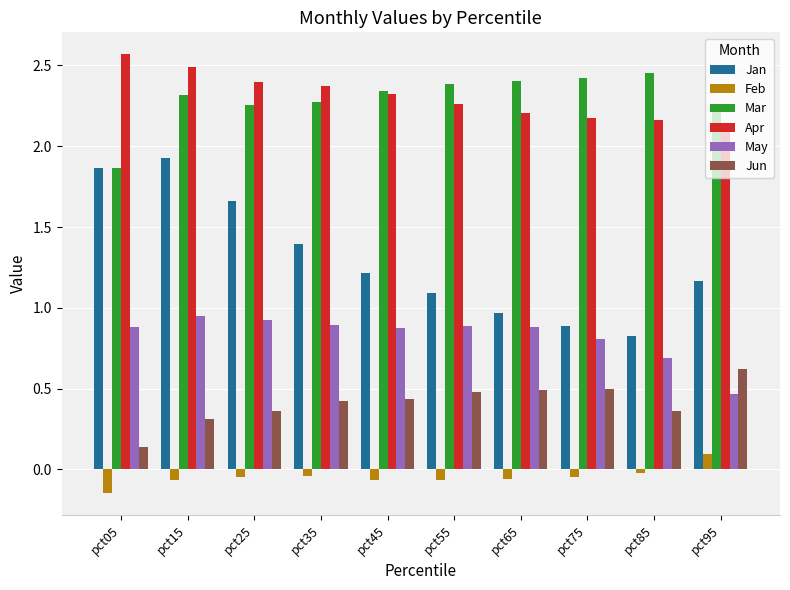

What is the sum of the Jun values at pct05 and pct35?

0.6